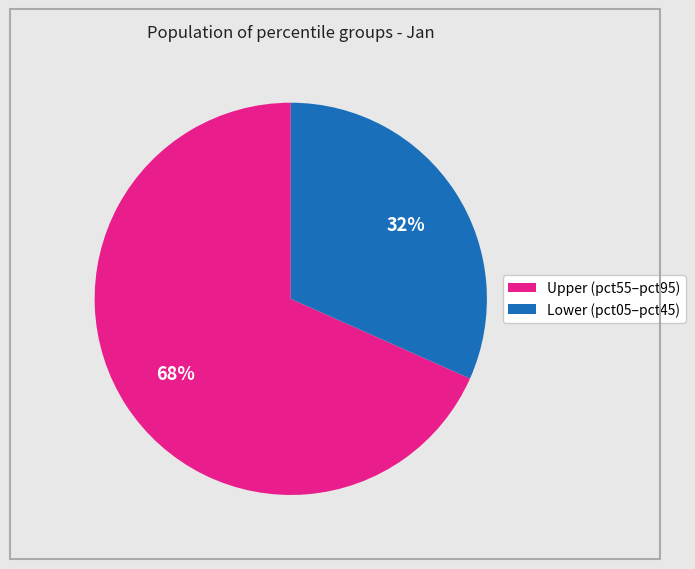

To the nearest percent, what is the average slice percentage?

50%